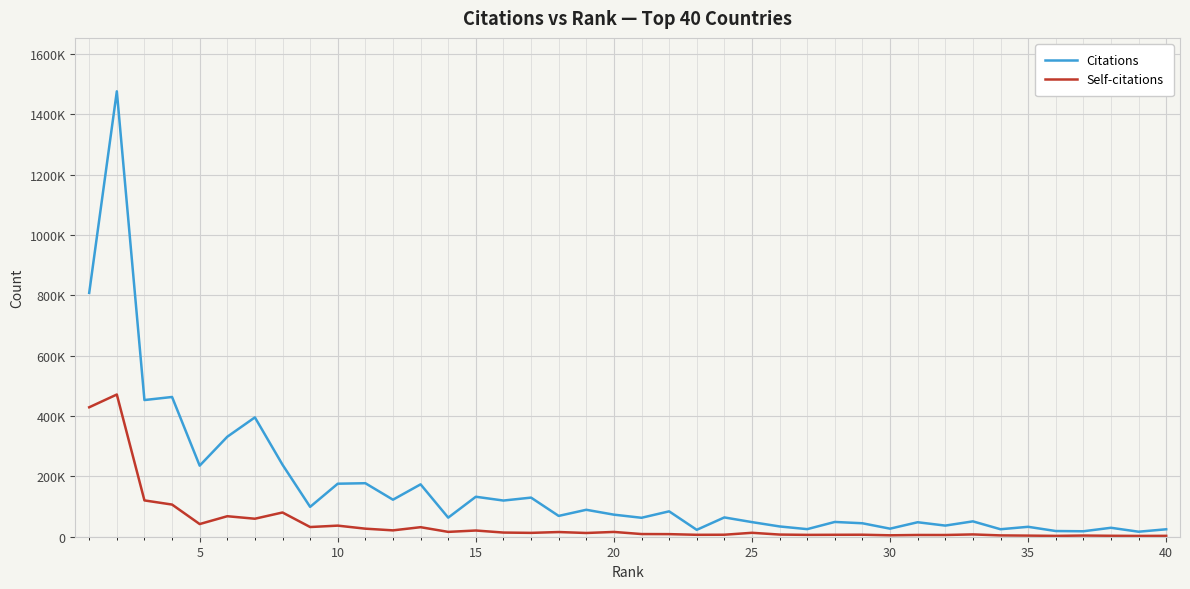

What are all the series names shown in the legend?

Citations, Self-citations